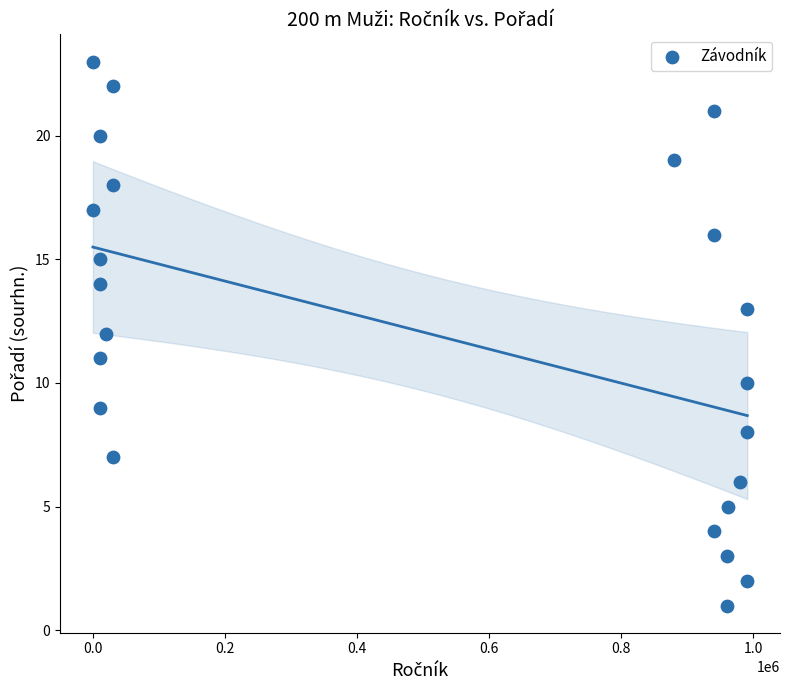

What is the range of X values (max minus min)?

990991